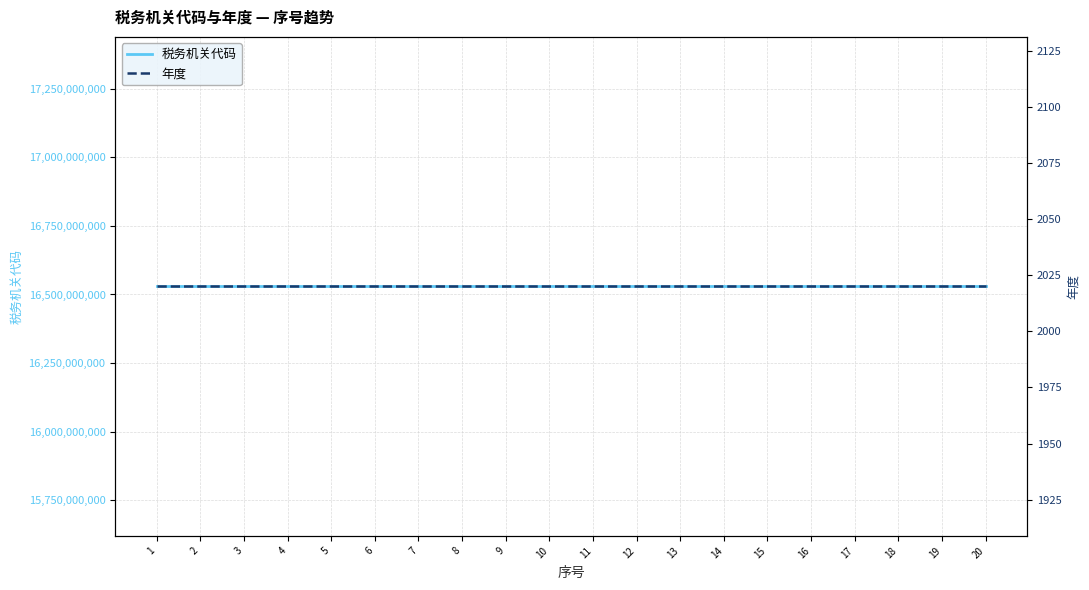

What is the maximum value shown in the chart?

16529500300